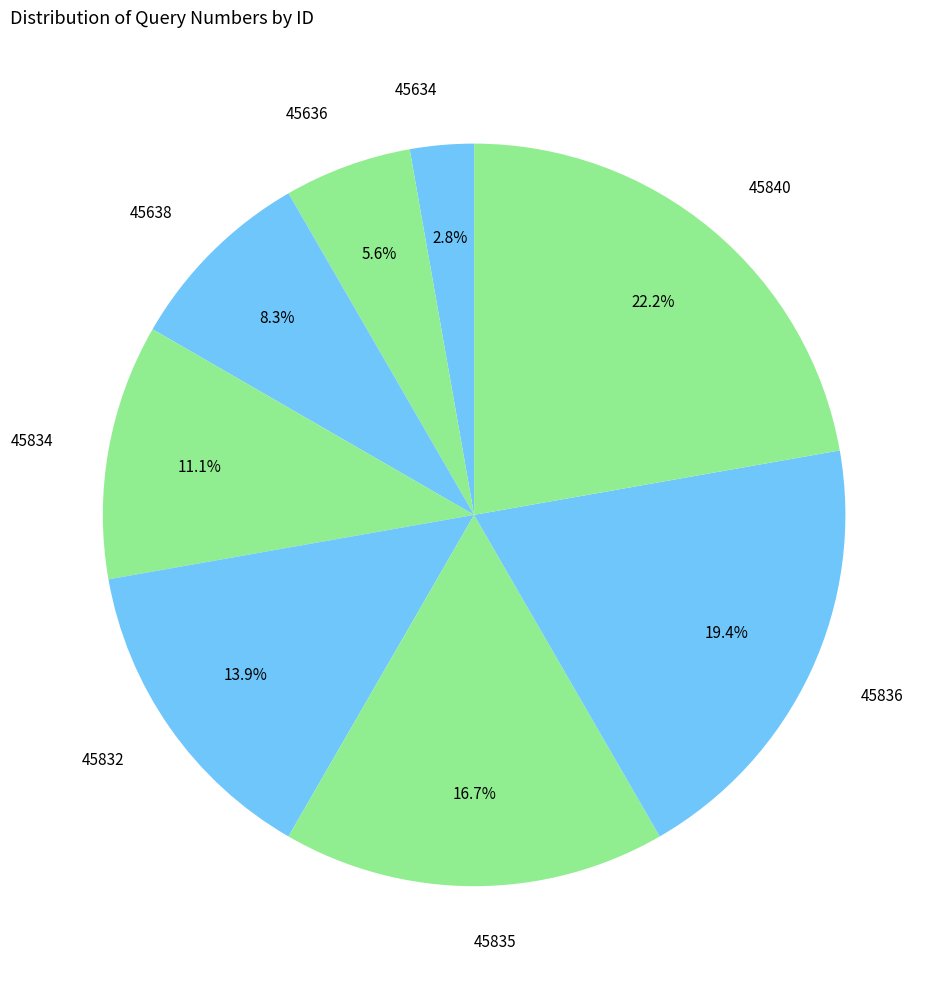

Which slice is the largest?

45840